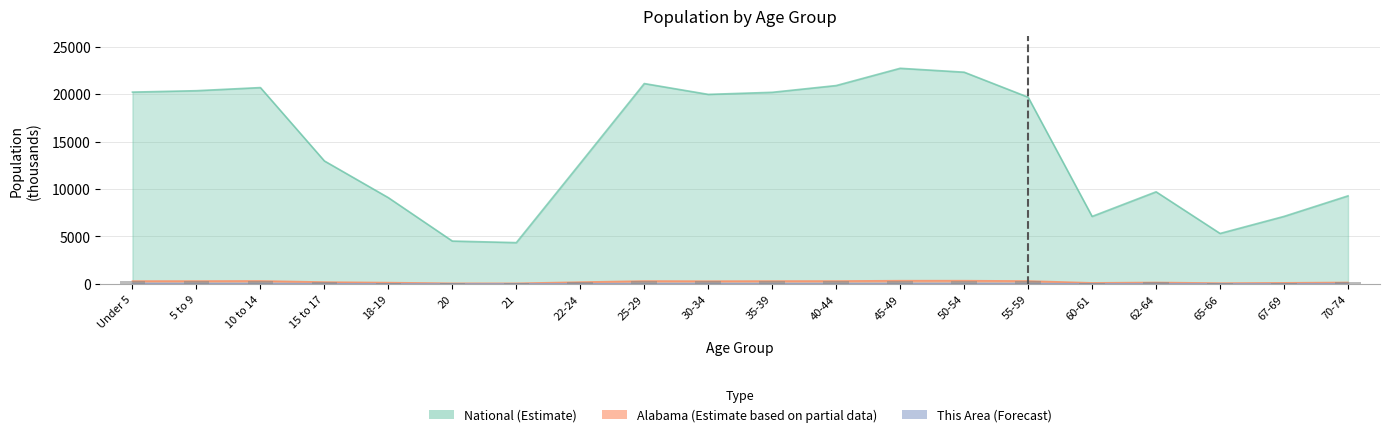

What is the difference between the maximum and second lowest values in the National series?

18189.5